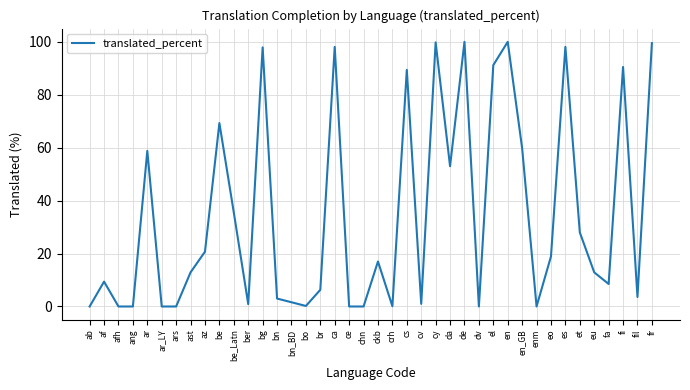

What is the difference between the maximum and minimum values?

100.0